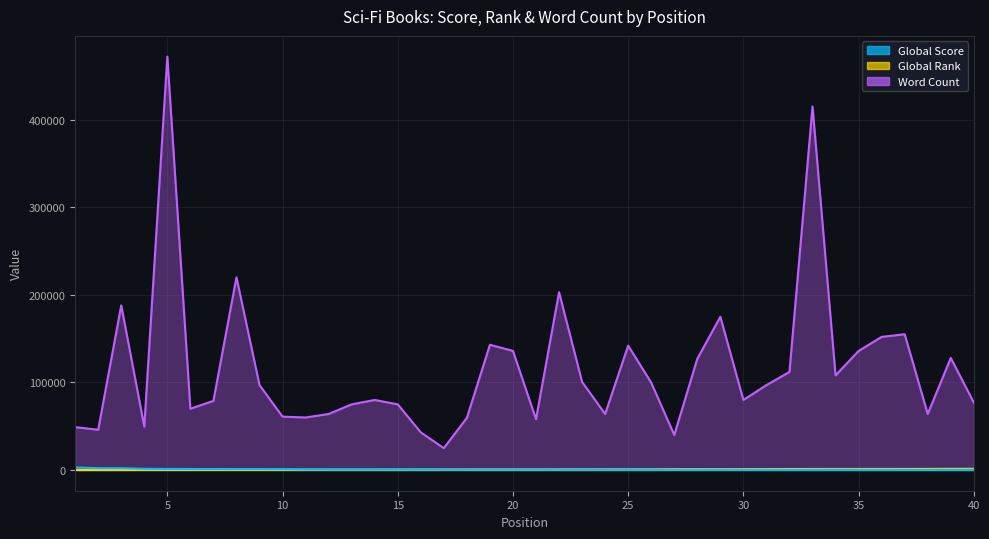

How many lines are shown in the chart?

3